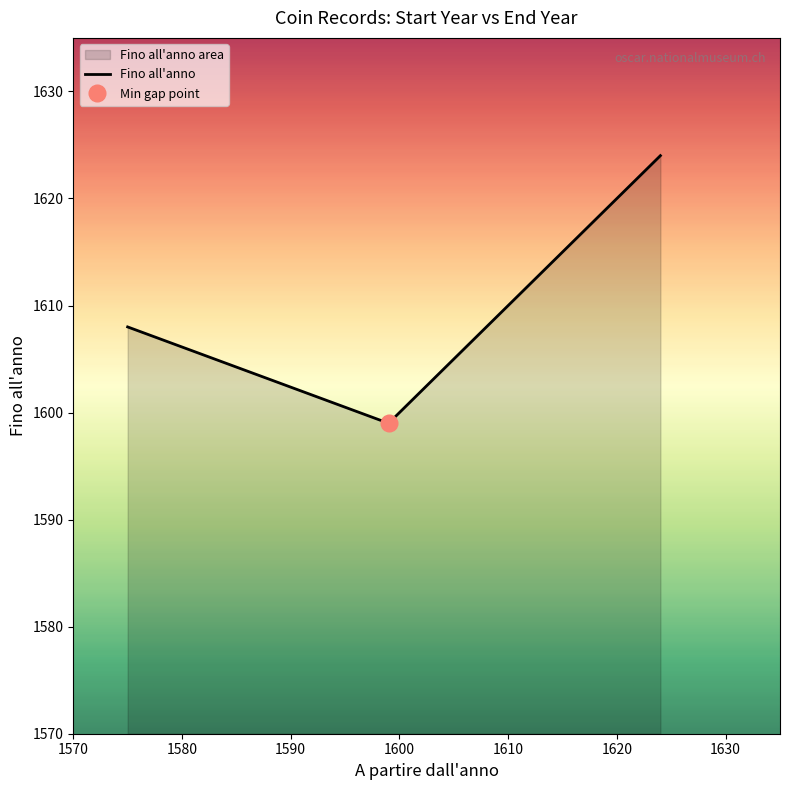

Between 1599 and 1623, which is larger?

1623